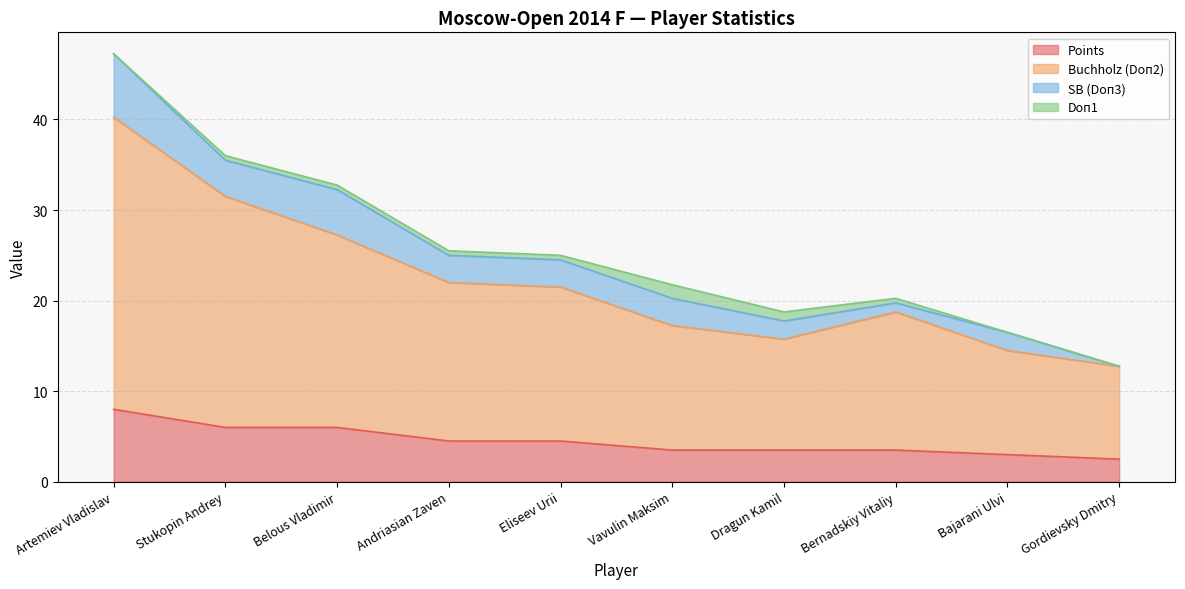

Between Stukopin Andrey and Vavulin Maksim, which series saw the biggest shift?

Buchholz (Doп2)